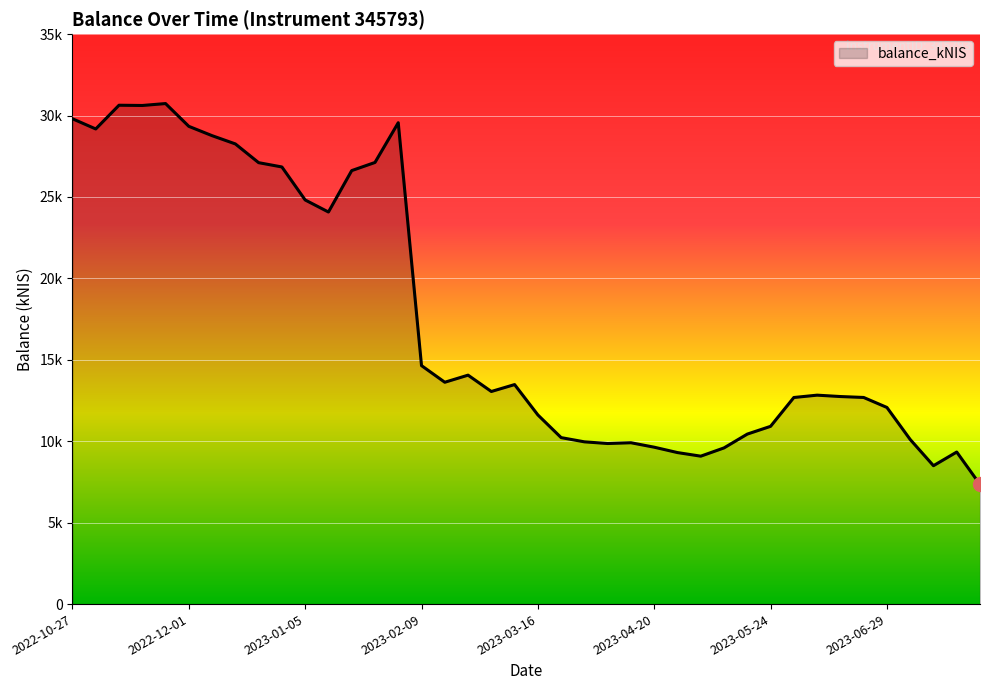

Is this an area chart (filled region under the line)?

Yes